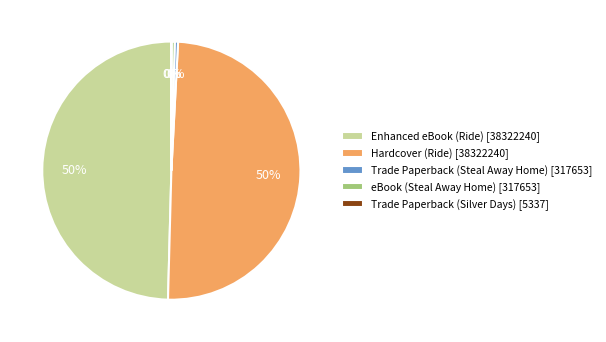

To the nearest percent, what is the combined percentage of eBook (Steal Away Home) [317653] and Enhanced eBook (Ride) [38322240]?

50%